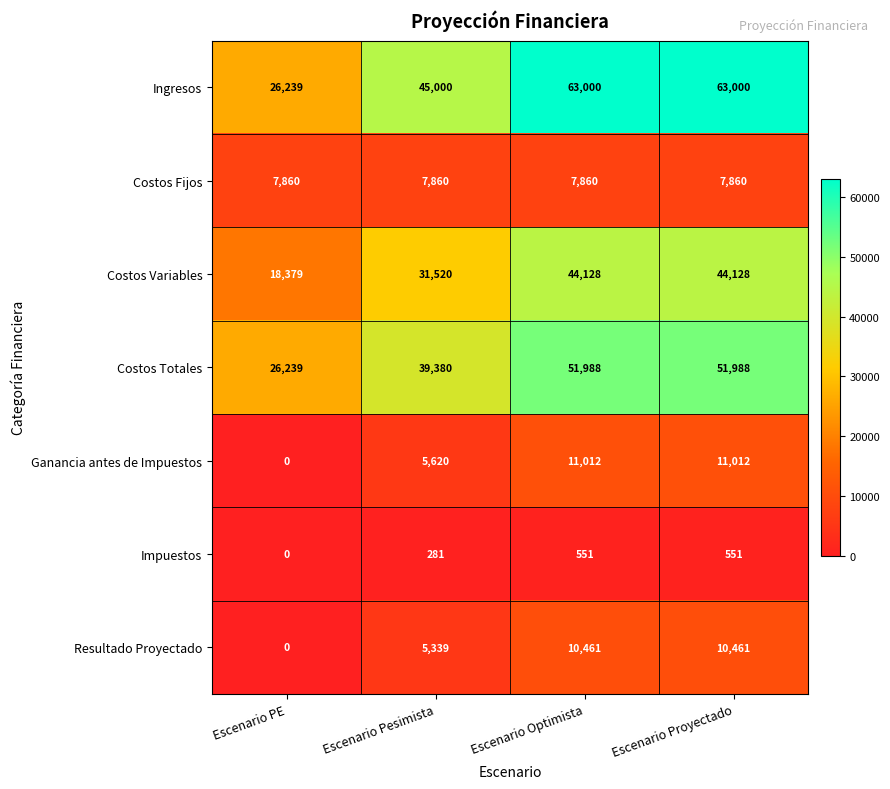

Rank the series by their maximum value, from highest to lowest.

Ingresos, Costos Totales, Costos Variables, Ganancia antes de Impuestos, Resultado Proyectado, Costos Fijos, Impuestos